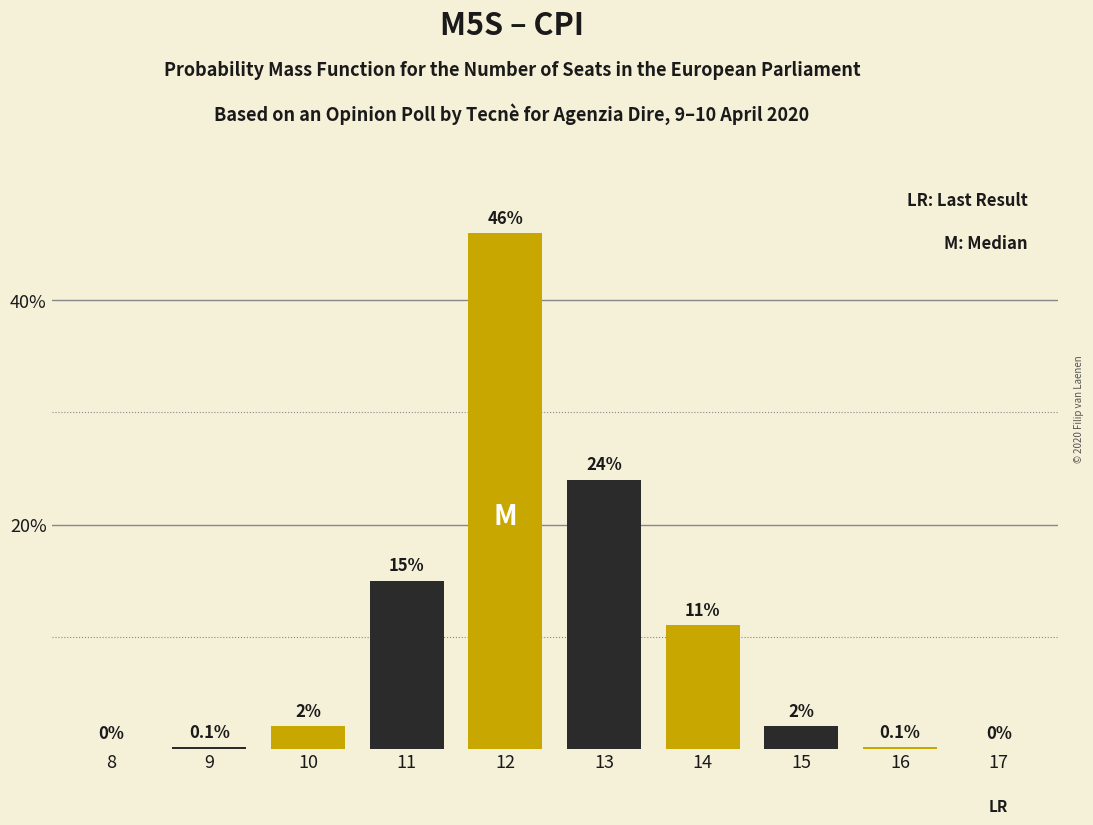

Reading left to right, transcribe all the data shown in this chart.

8=0.0	9=0.1	10=2.0	11=15.0	12=46.0	13=24.0	14=11.0	15=2.0	16=0.1	17=0.0